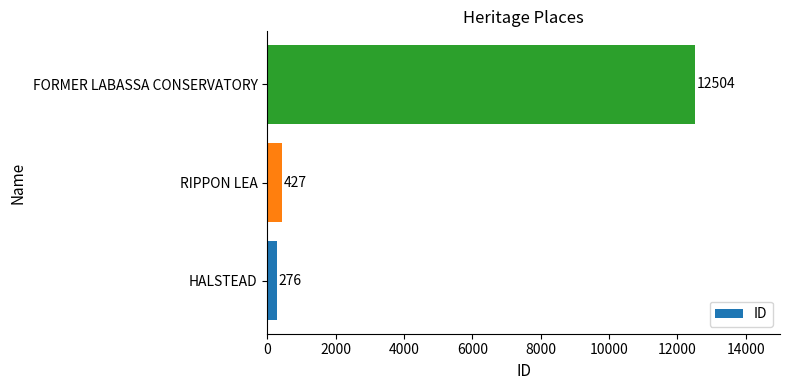

How many values are below 427?

1